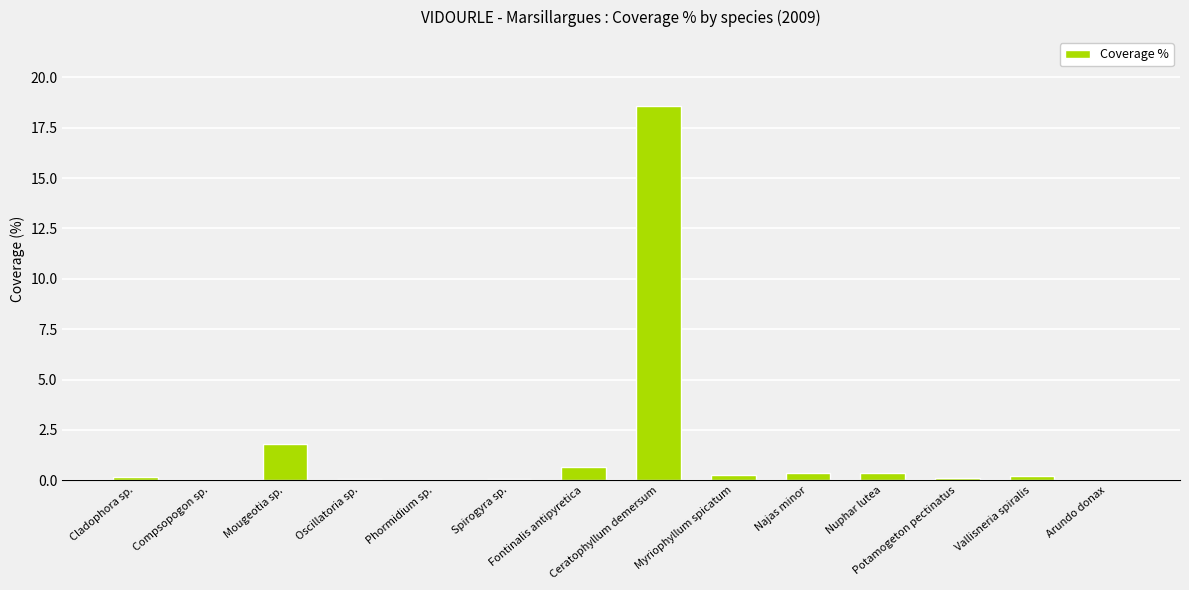

What is the greatest value displayed?

18.6